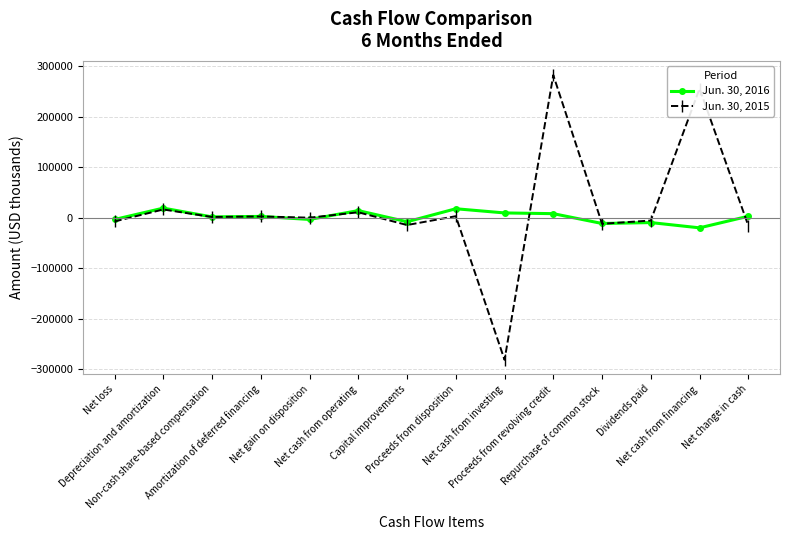

List the series in order of their overall mean, lowest first.

Jun. 30, 2016, Jun. 30, 2015